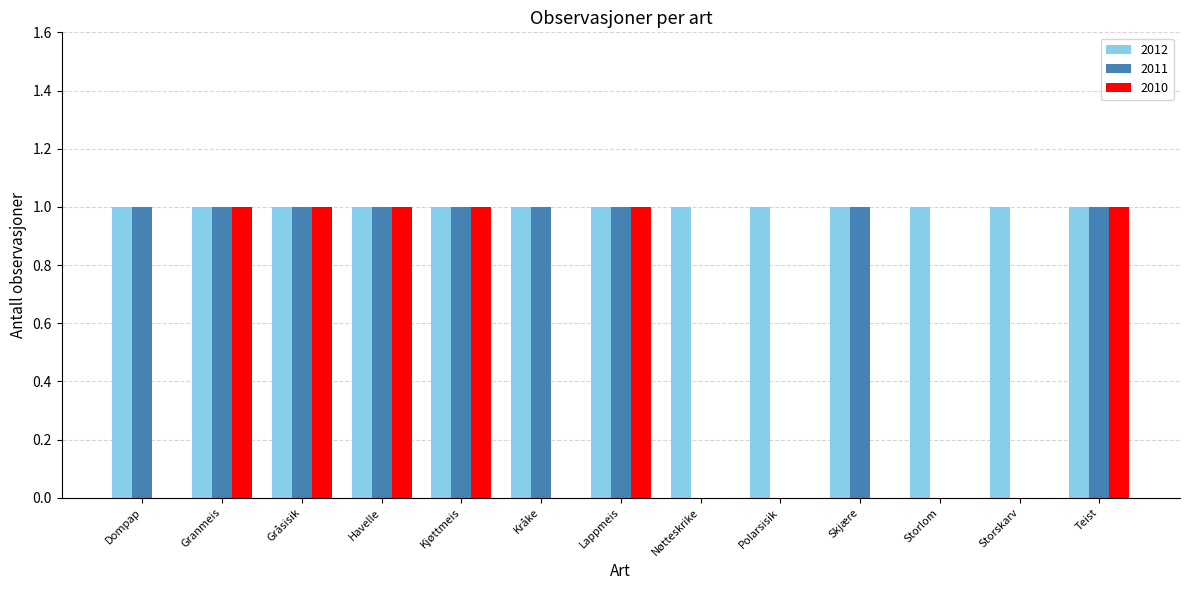

Is it true that 2010 equals -1 at Storlom?

False